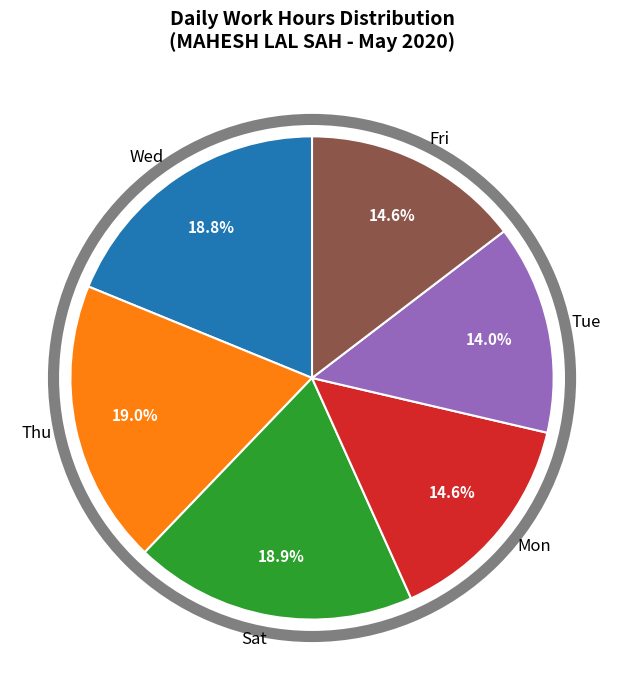

Approximately how many times larger is the value at Sat compared to Mon?

1.3